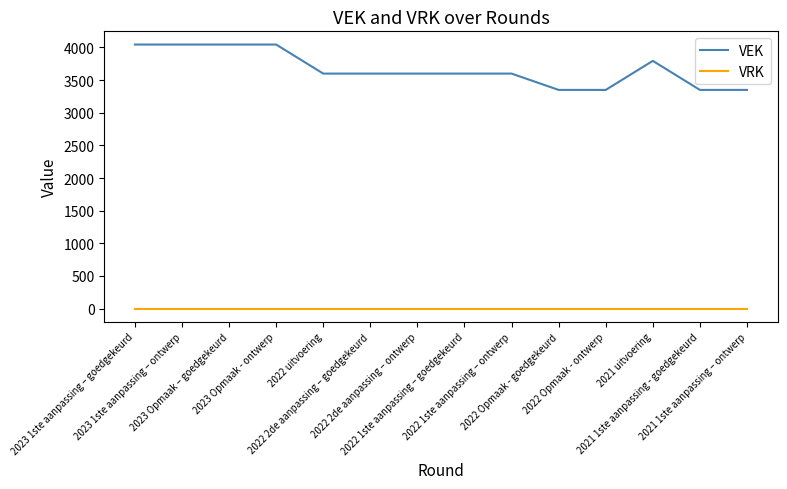

How many VEK values are between 3350 and 4045?

14